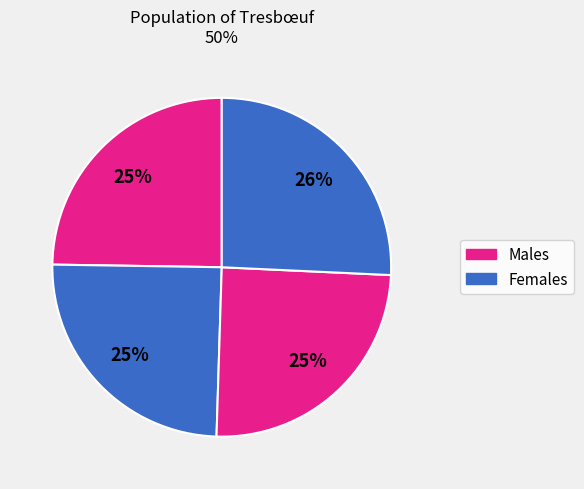

How many slices are in this pie chart?

4